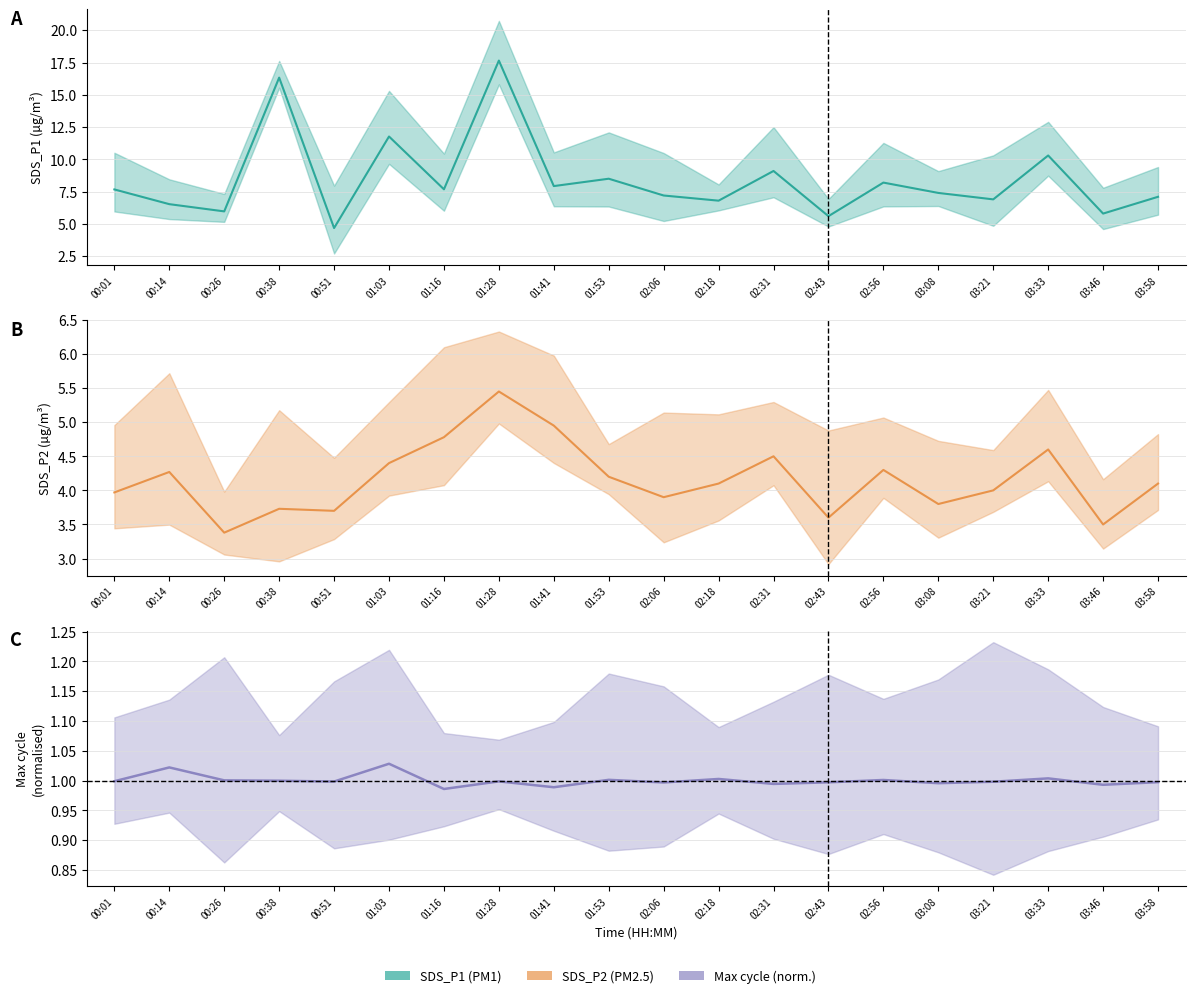

True or false: SDS_P1 and Max_cycle intersect in this chart.

False